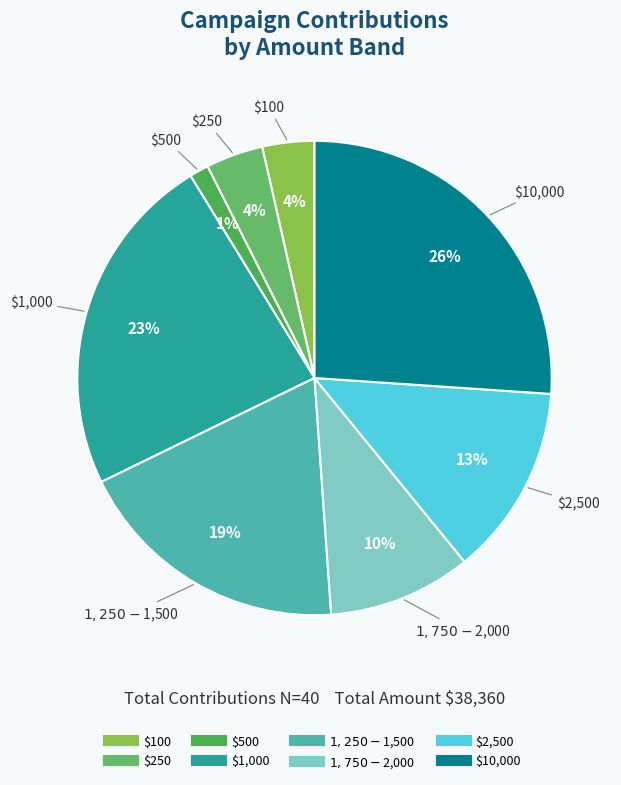

To the nearest percent, what is the difference between the largest and smallest slice percentages?

25%